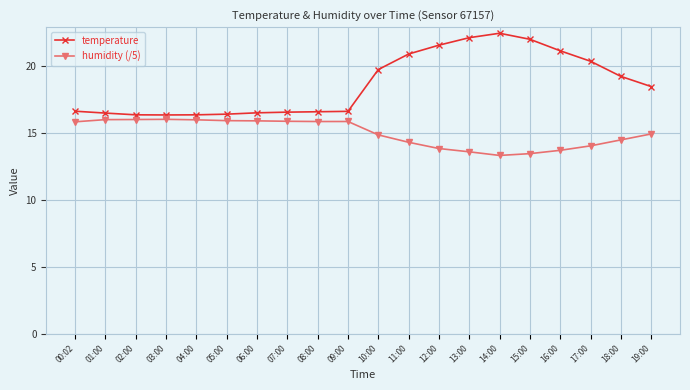

True or false: temperature and humidity (/5) intersect in this chart.

False